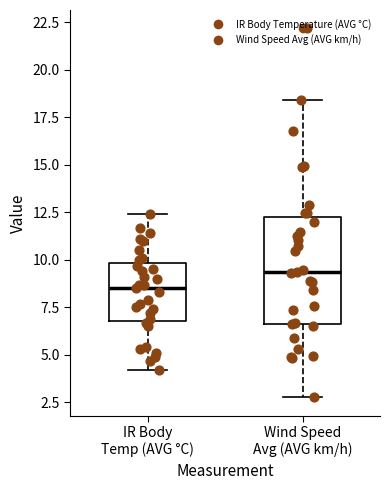

Reading left to right, transcribe this box plot: for each box, give where its median line is, the range the box spans, and where its two whiskers end, as read against the y-axis. The values are not printed on the chart, so give them approximately, as read against the axis.

IR Body Temp (AVG °C): median 8.5, box 7.0 to 10.0, whiskers 4.0 to 12.5
Wind Speed Avg (AVG km/h): median 9.5, box 6.5 to 12.0, whiskers 3.0 to 18.5